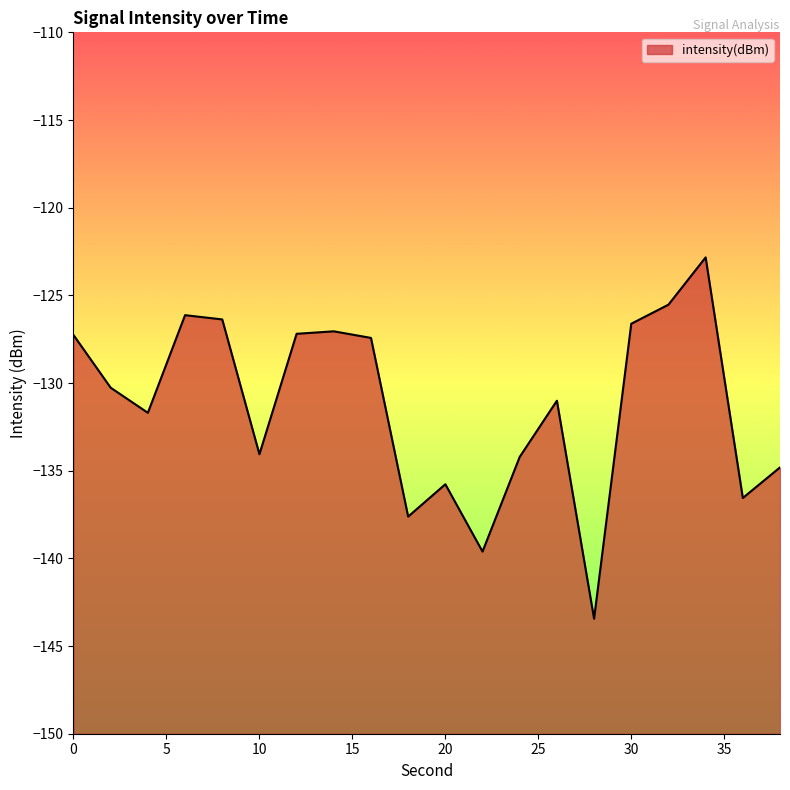

List the labels in order of value, smallest first.

28, 22, 18, 36, 20, 38, 24, 10, 4, 26, 2, 16, 0, 12, 14, 30, 8, 6, 32, 34